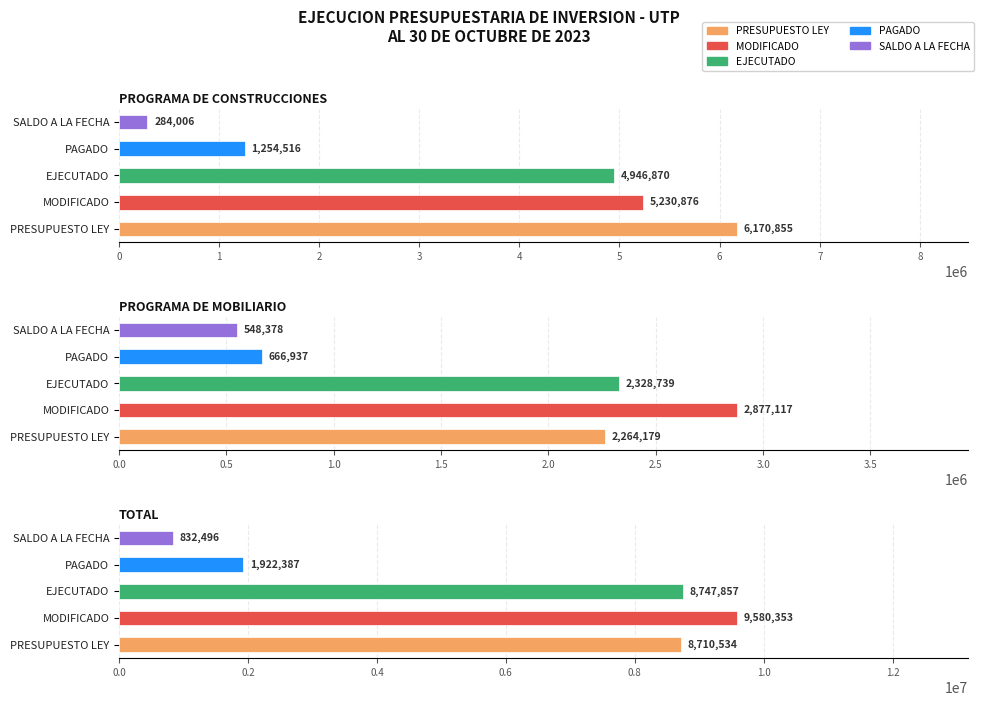

Rank the categories by PRESUPUESTO LEY value from highest to lowest.

TOTAL, PROGRAMA DE CONSTRUCCIONES, PROGRAMA DE MOBILIARIO